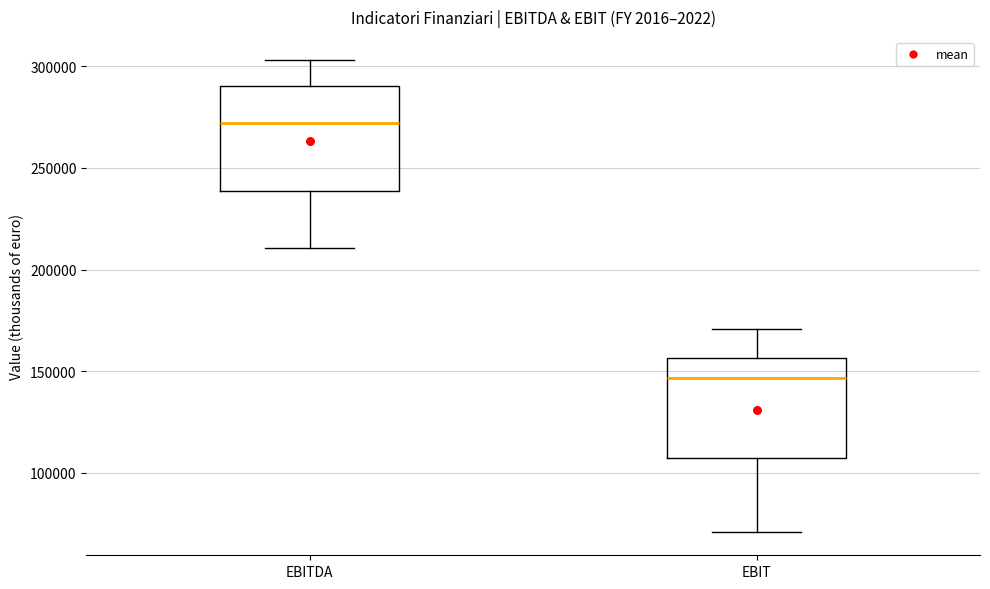

Reading left to right, transcribe this box plot: for each box, give where its median line is, the range the box spans, and where its two whiskers end, as read against the y-axis. The values are not printed on the chart, so give them approximately, as read against the axis.

EBITDA: median 270000, box 240000 to 290000, whiskers 210000 to 305000
EBIT: median 145000, box 110000 to 155000, whiskers 70000 to 170000